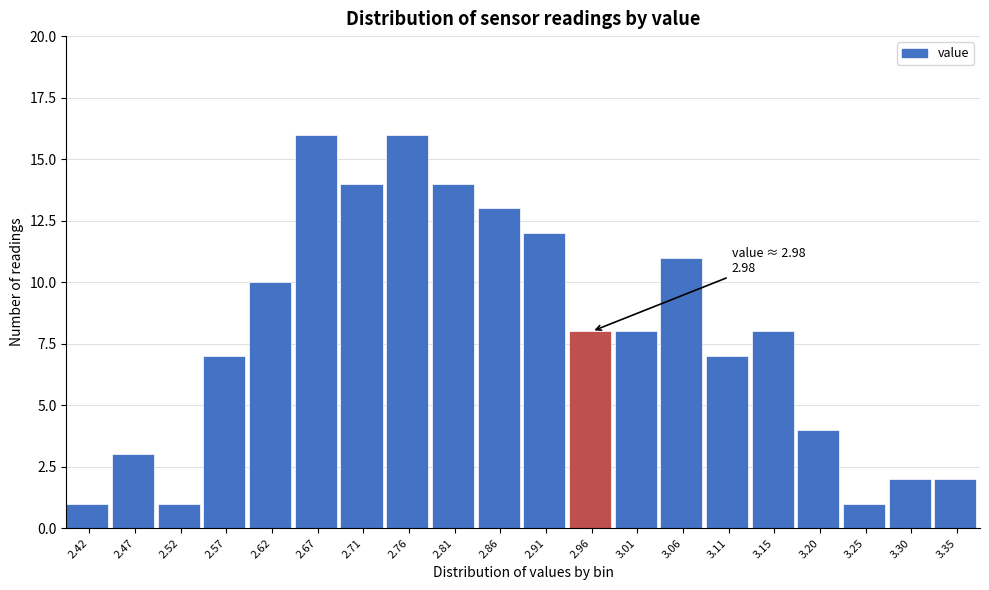

Reading left to right, transcribe all the data shown in this chart.

1	3	1	7	10	16	14	16	14	13	12	8	8	11	7	8	4	1	2	2